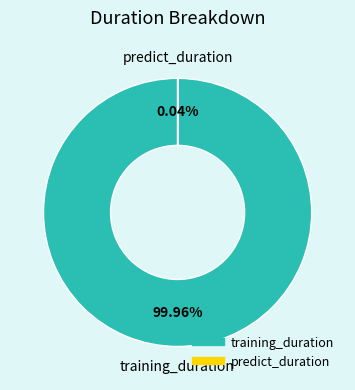

Is it true that training_duration is 94% of the pie?

False